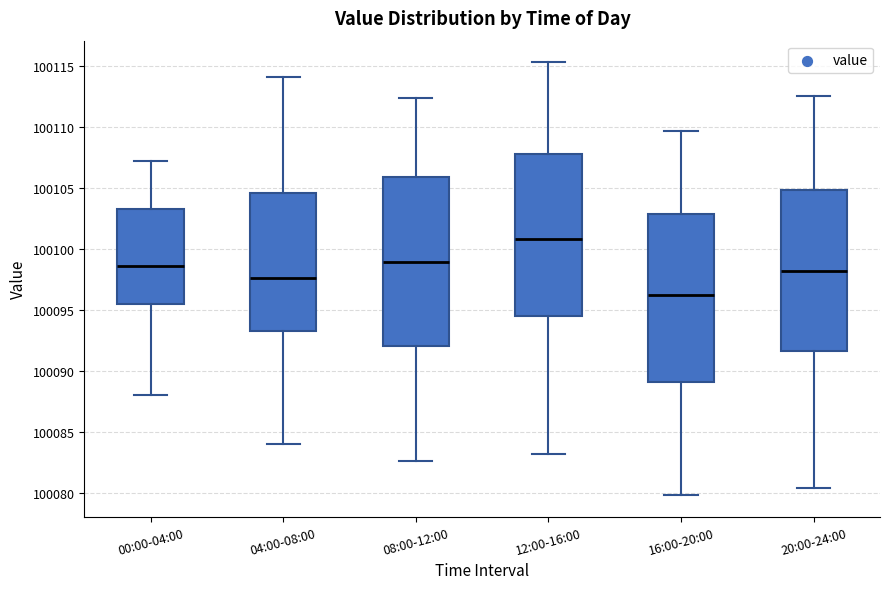

Reading left to right, read every box against the y-axis: the position of its median line, the range the box covers, and the ends of its whiskers. The values are not printed on the chart, so give them approximately, as read against the axis.

00:00-04:00: median 100098.5, box 100095.5 to 100103.5, whiskers 100088.0 to 100107.0
04:00-08:00: median 100097.5, box 100093.5 to 100104.5, whiskers 100084.0 to 100114.0
08:00-12:00: median 100099.0, box 100092.0 to 100106.0, whiskers 100082.5 to 100112.5
12:00-16:00: median 100101.0, box 100094.5 to 100108.0, whiskers 100083.0 to 100115.5
16:00-20:00: median 100096.0, box 100089.0 to 100103.0, whiskers 100080.0 to 100109.5
20:00-24:00: median 100098.0, box 100091.5 to 100105.0, whiskers 100080.5 to 100112.5